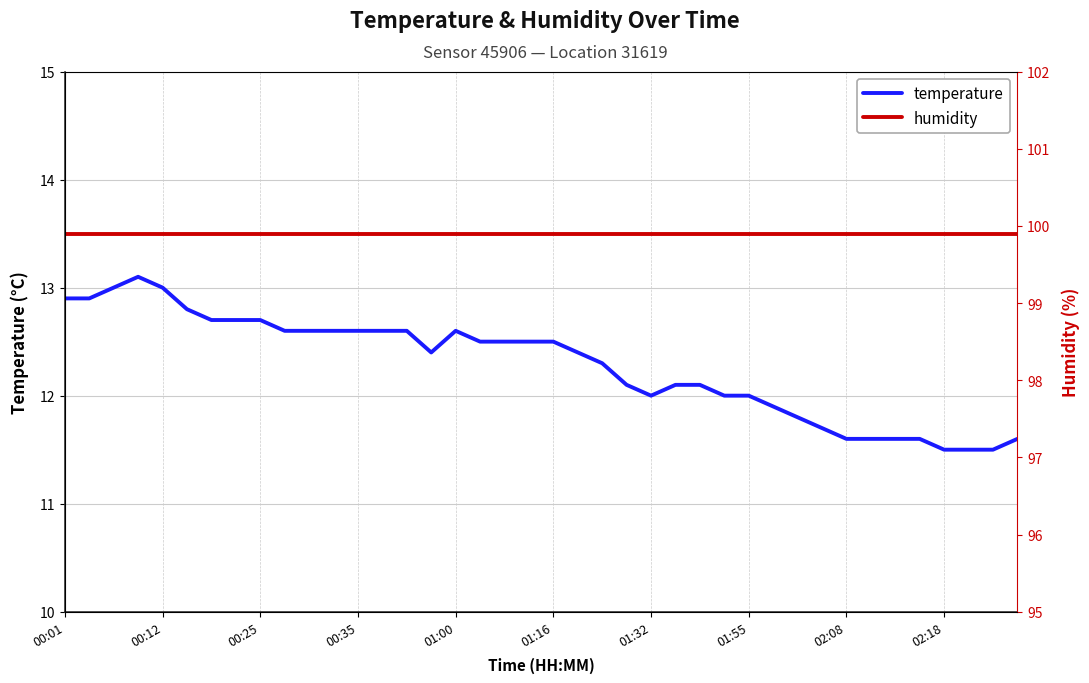

Reading right to left, list all the values displayed in this chart.

temperature: 11.6	11.5	11.5	11.5	11.6	11.6	11.6	11.6	11.7	11.8	11.9	12.0	12.0	12.1	12.1	12.0	12.1	12.3	12.4	12.5	12.5	12.5	12.5	12.6	12.4	12.6	12.6	12.6	12.6	12.6	12.6	12.7	12.7	12.7	12.8	13.0	13.1	13.0	12.9	12.9
humidity: 13.5	13.5	13.5	13.5	13.5	13.5	13.5	13.5	13.5	13.5	13.5	13.5	13.5	13.5	13.5	13.5	13.5	13.5	13.5	13.5	13.5	13.5	13.5	13.5	13.5	13.5	13.5	13.5	13.5	13.5	13.5	13.5	13.5	13.5	13.5	13.5	13.5	13.5	13.5	13.5